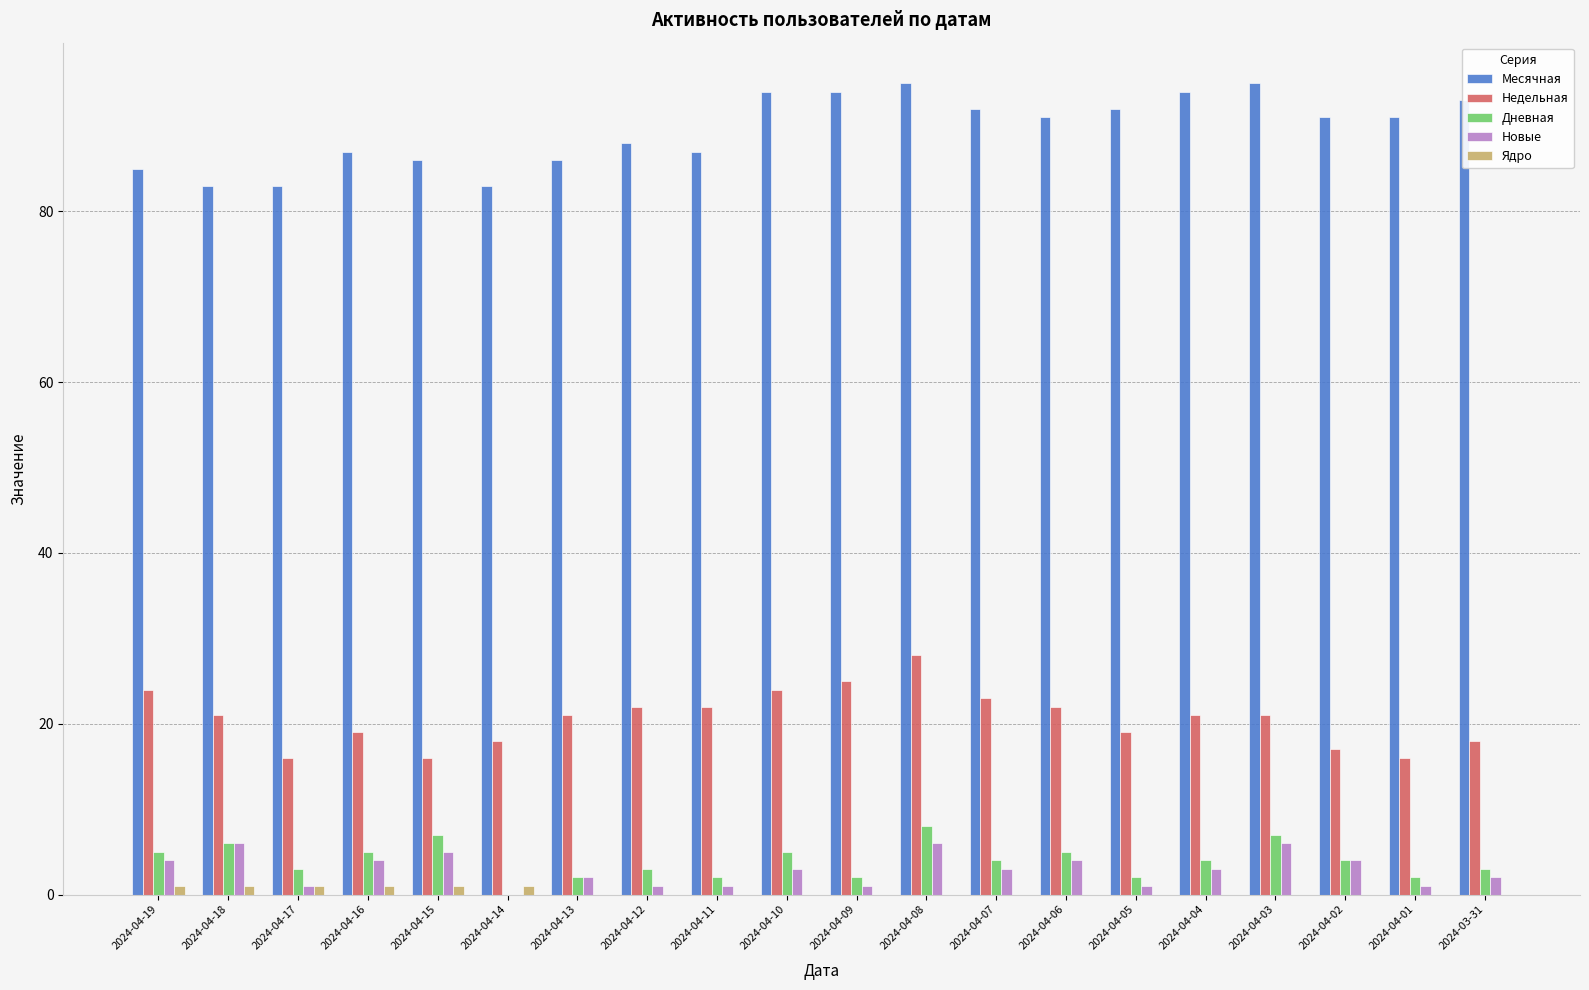

Where is Месячная nearest to the value 89?

2024-04-12